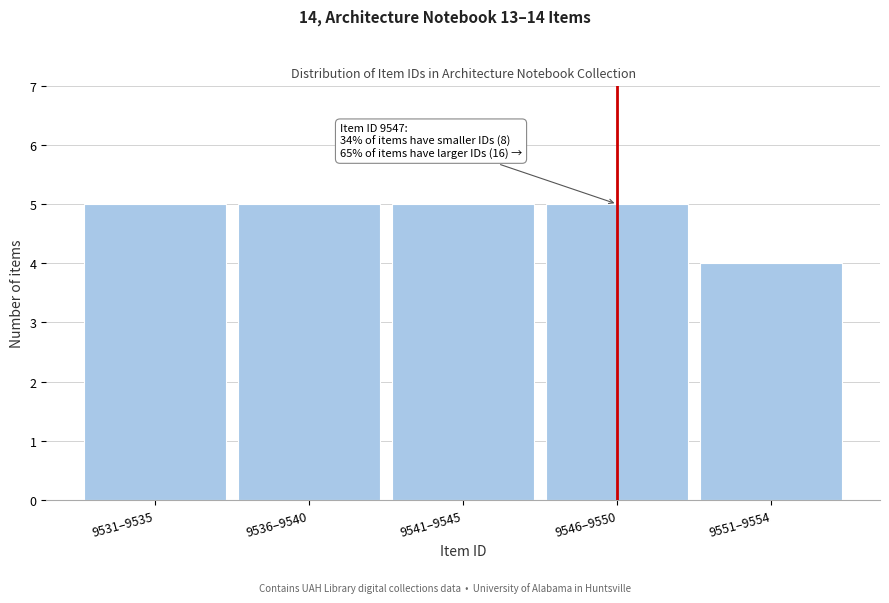

Reading right to left, transcribe all the data shown in this chart.

4	5	5	5	5